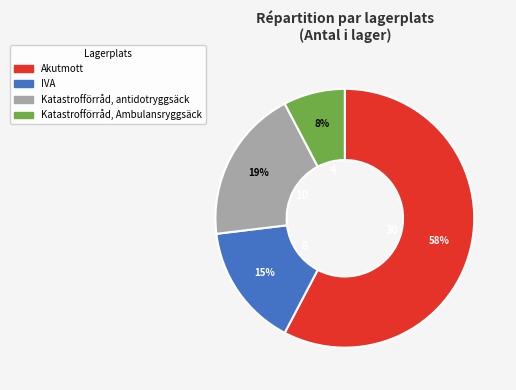

What is the majority slice?

Akutmott